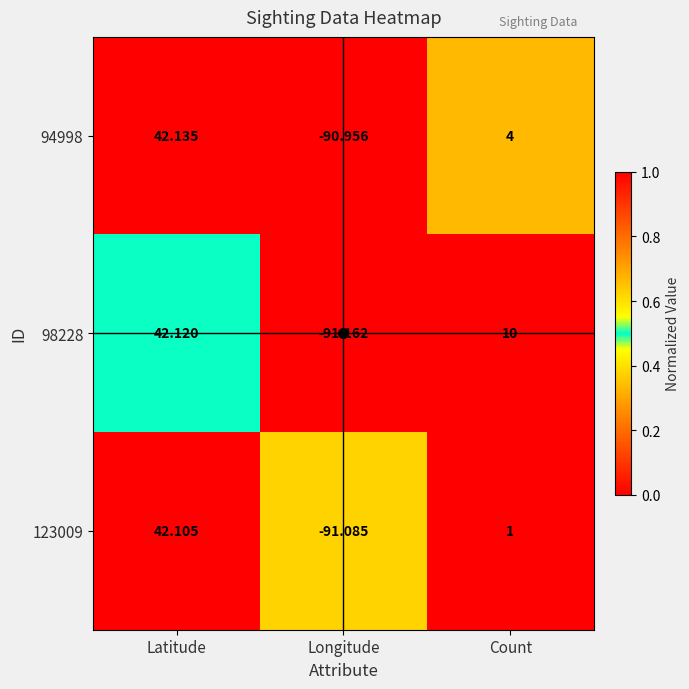

At which category is the sum across all series the highest?

Latitude